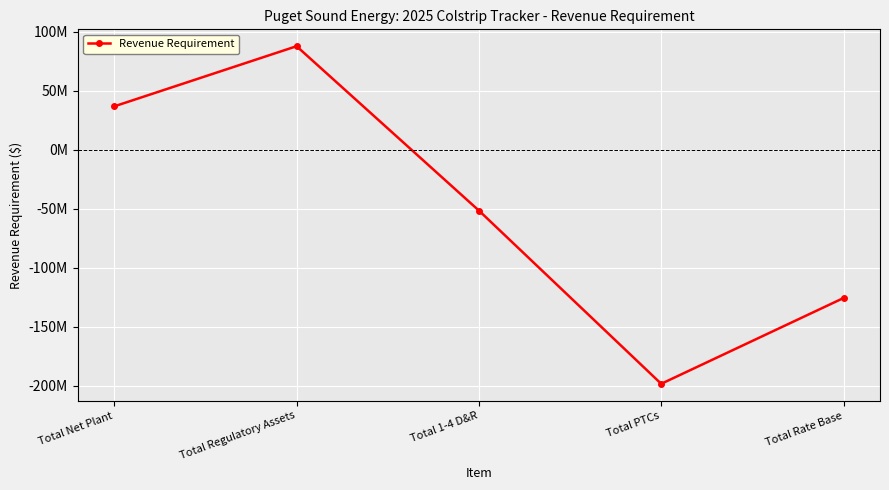

How many interior local peaks (higher than both neighbors) does the data have?

1